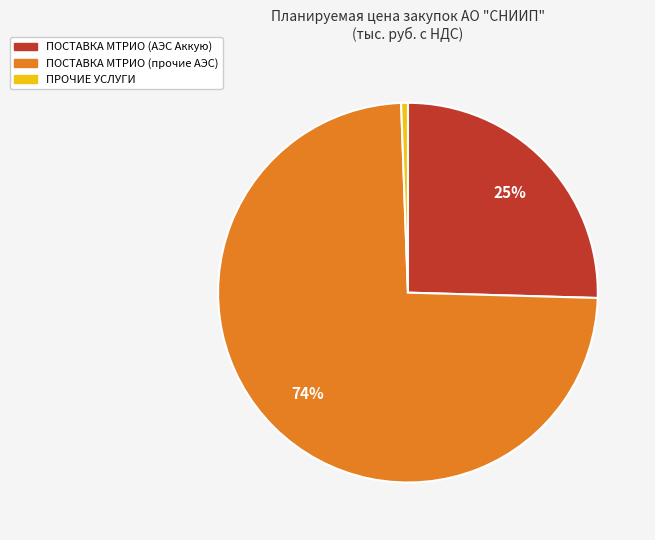

To the nearest percent, what is the average slice percentage?

33%